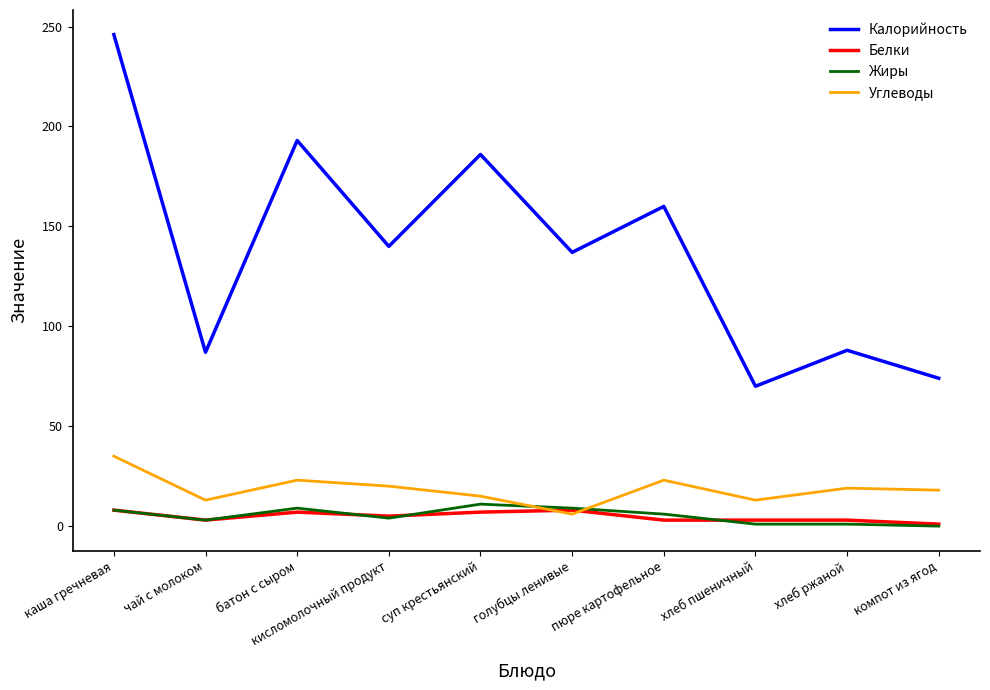

Between каша гречневая and компот из ягод, which series saw the biggest shift?

Калорийность